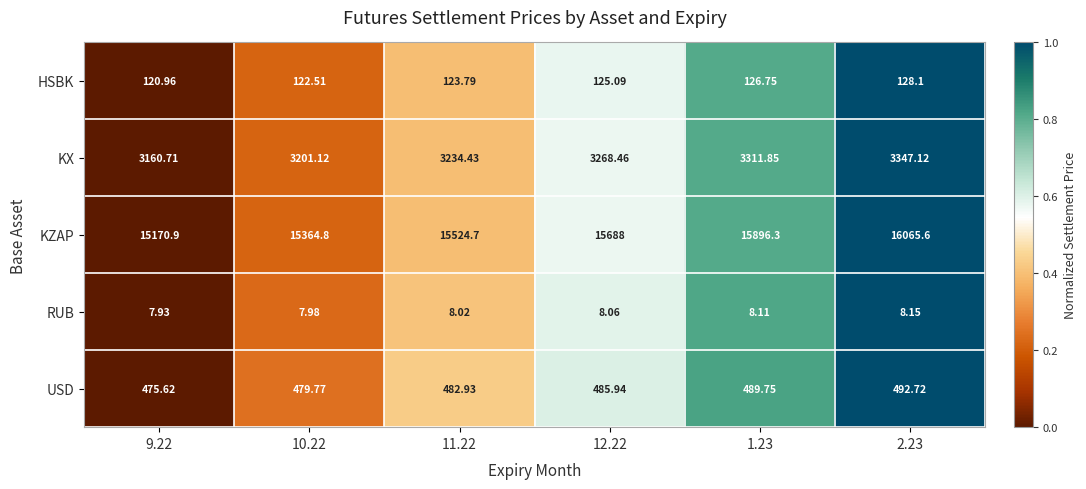

At which category does the chart reach its peak across all series?

2.23